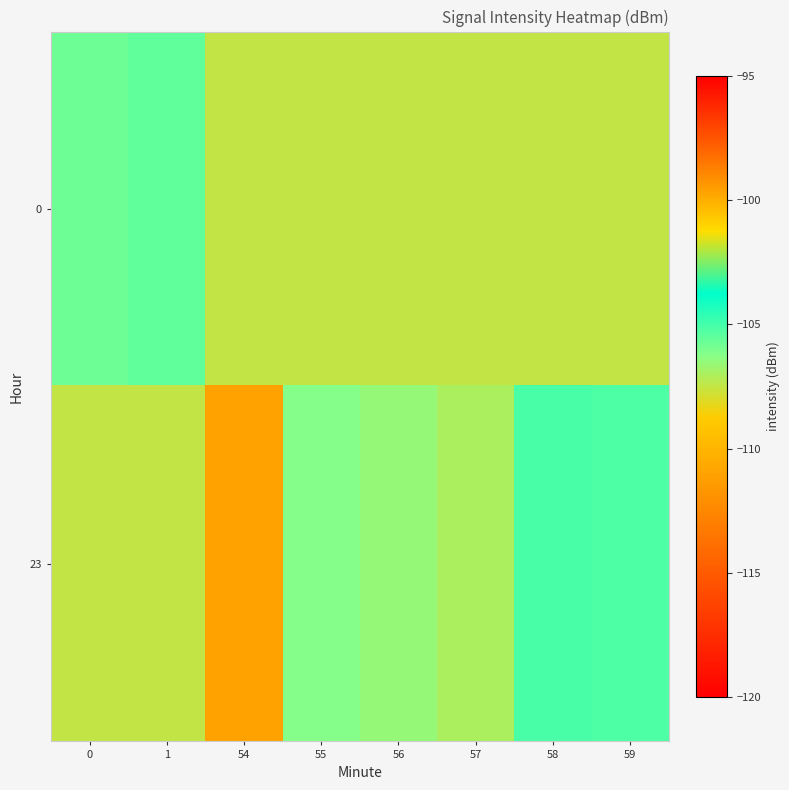

Reading right to left, what are all the values shown in this chart?

0: 59=-107.5	58=-107.5	57=-107.5	56=-107.5	55=-107.5	54=-107.5	1=-105.5	0=-105.8
23: 59=-105.2	58=-105.1	57=-107.0	56=-106.6	55=-106.2	54=-111.0	1=-107.5	0=-107.5